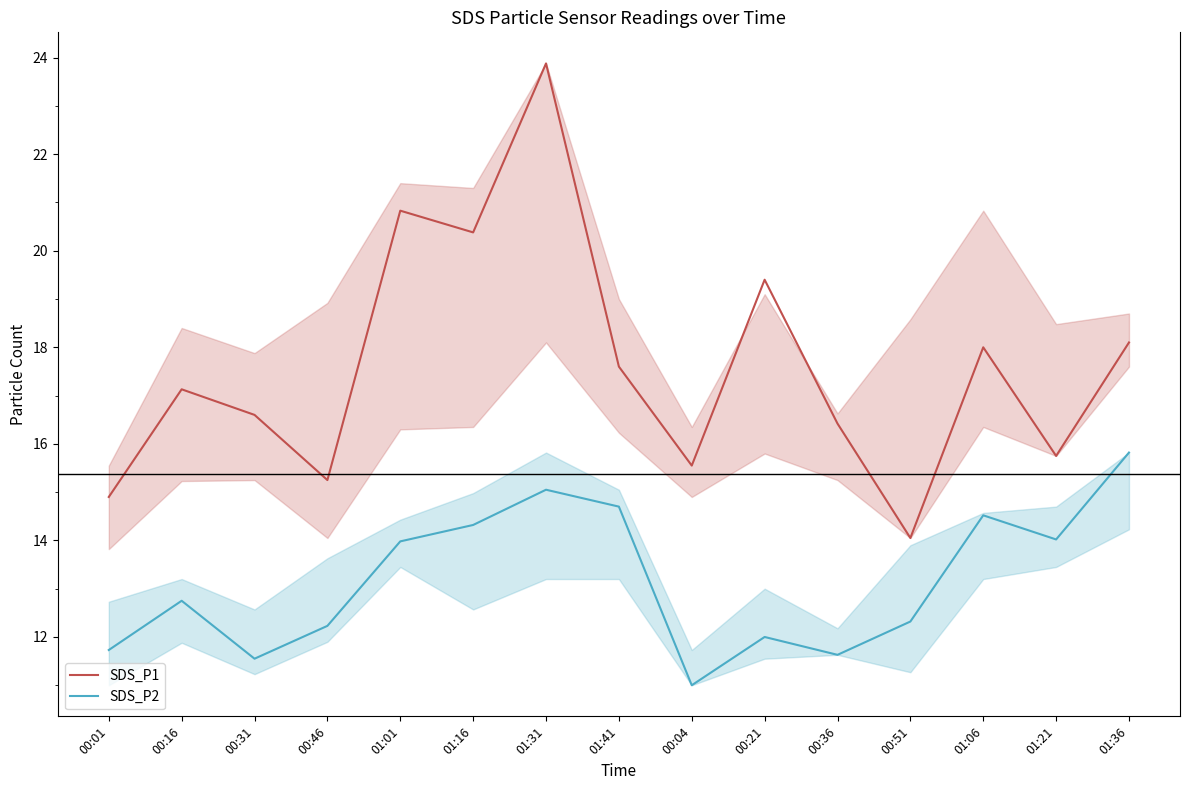

At which category does SDS_P2 reach its first local valley?

00:31